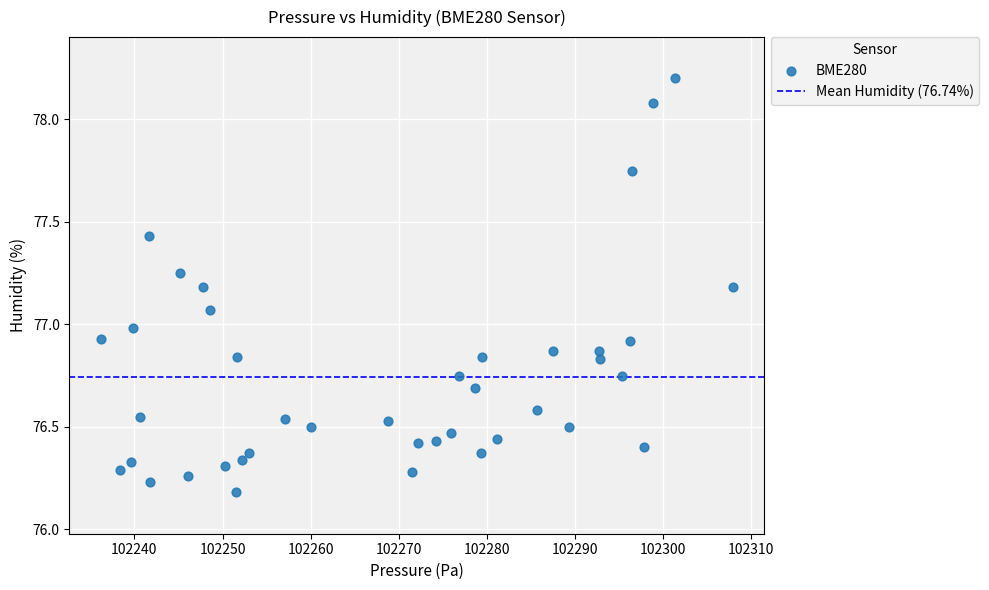

What is the range of X values (max minus min)?

71.7